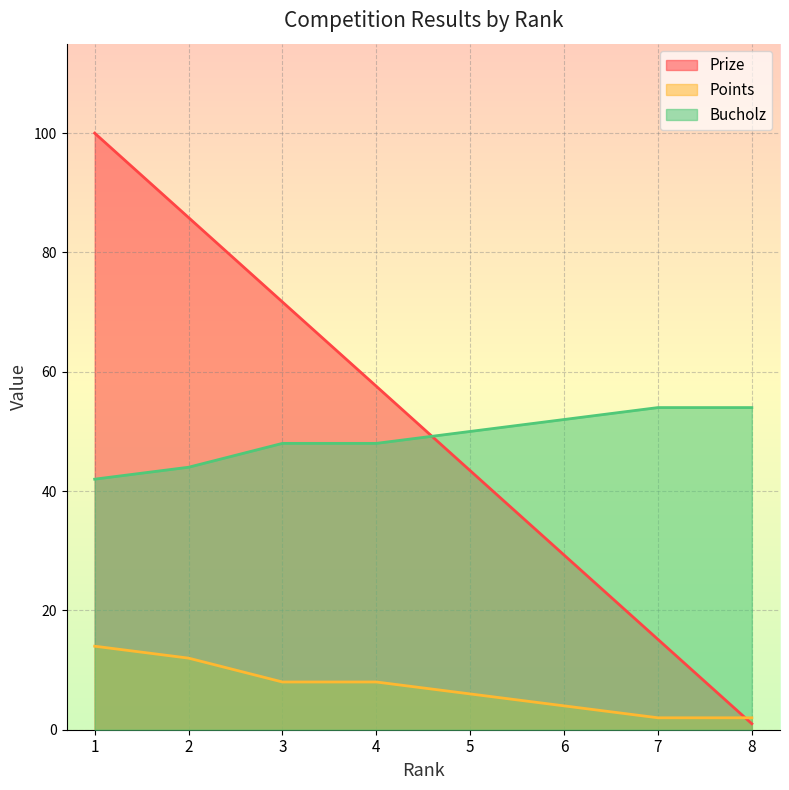

The value of Points at 7 is 3.2. True or false?

False